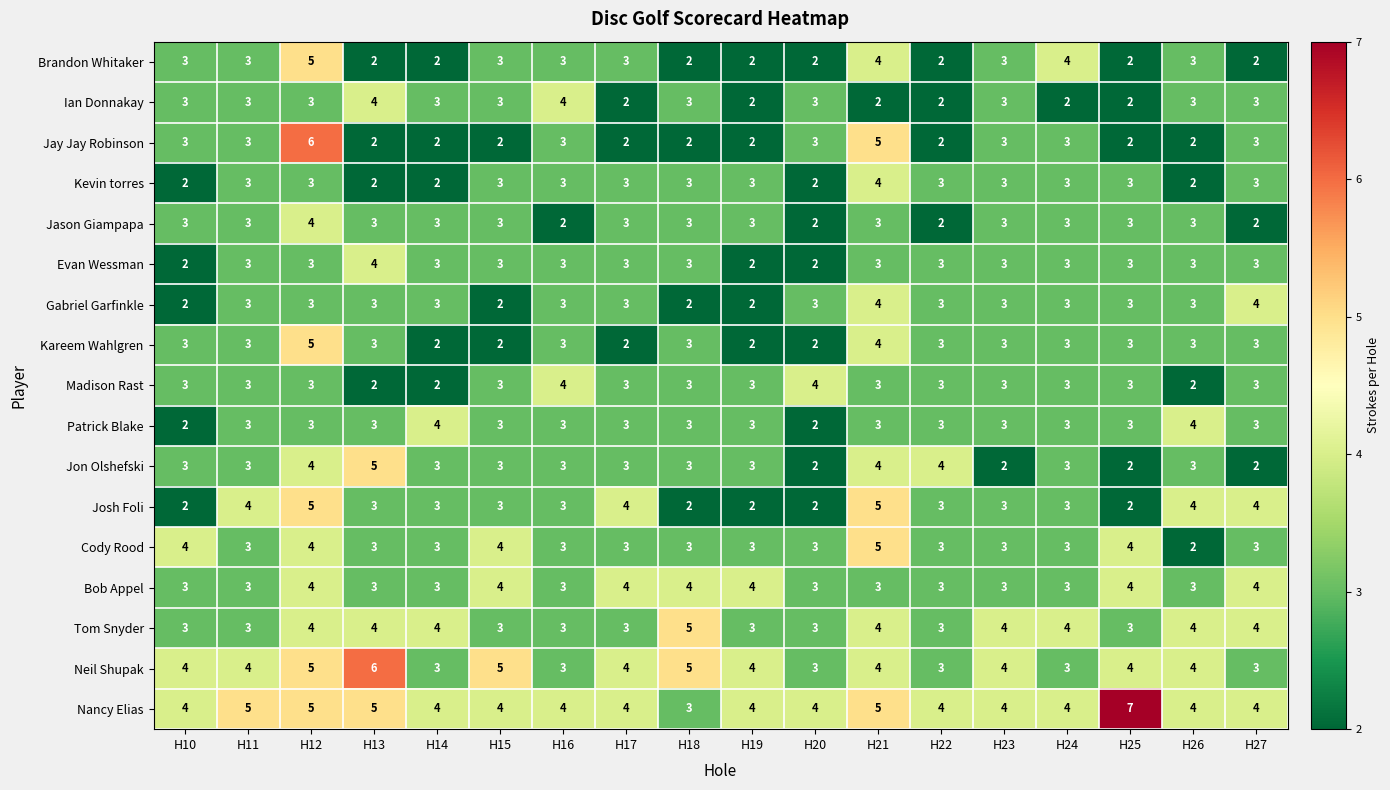

What is the smallest value displayed?

2